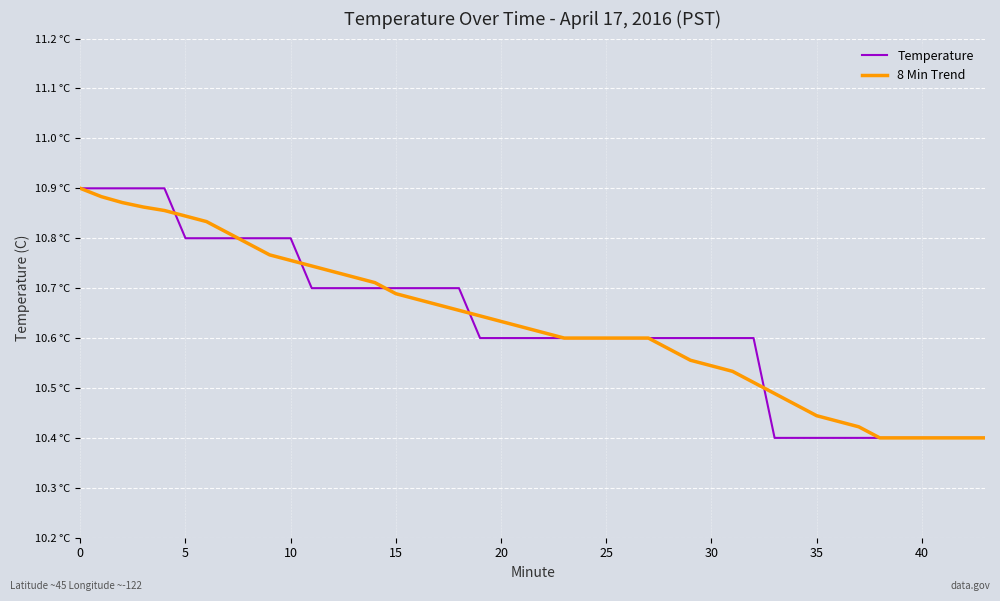

At how many categories does at least one series exceed 10?

40